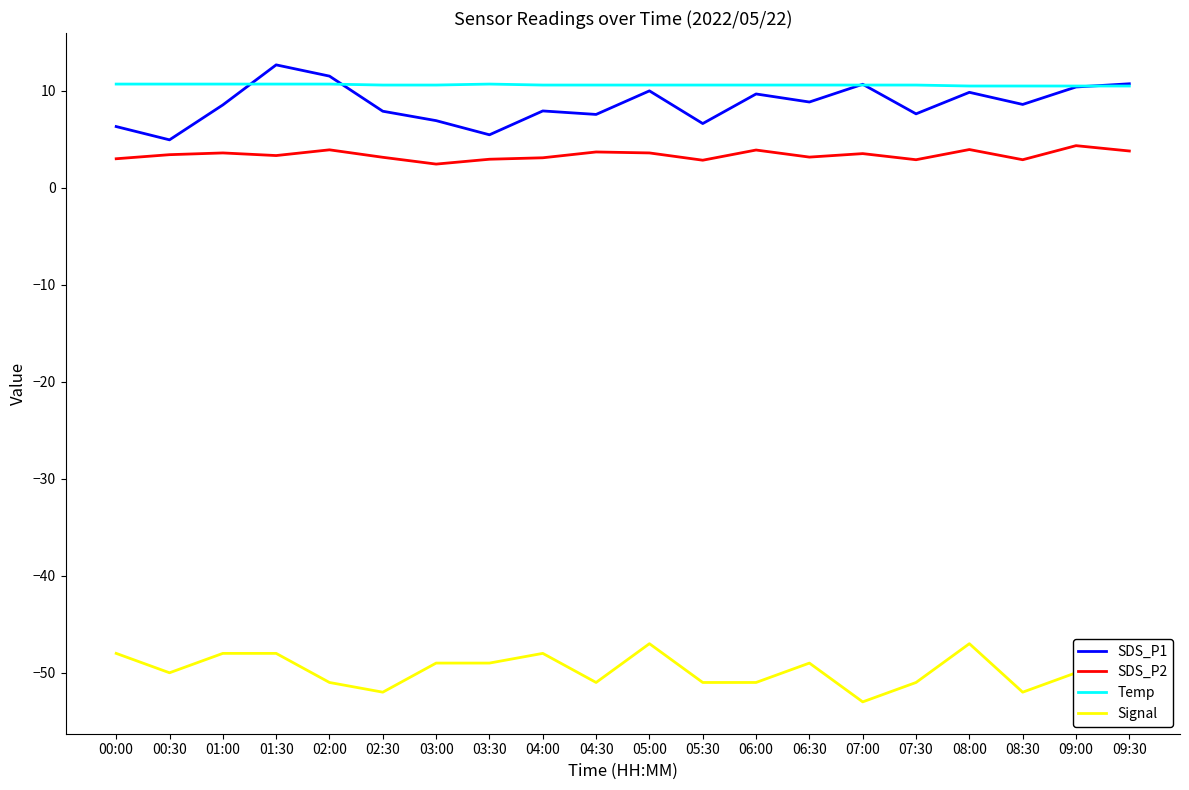

What is the average value of the SDS_P1 series?

8.6